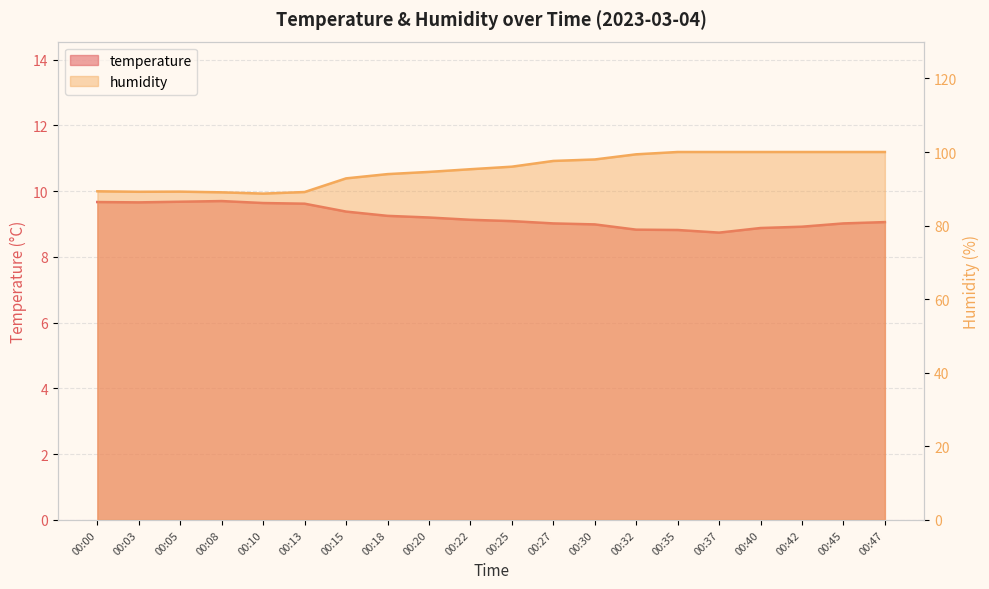

Is the value of humidity at 00:40 greater than the value of temperature at 00:32?

Yes